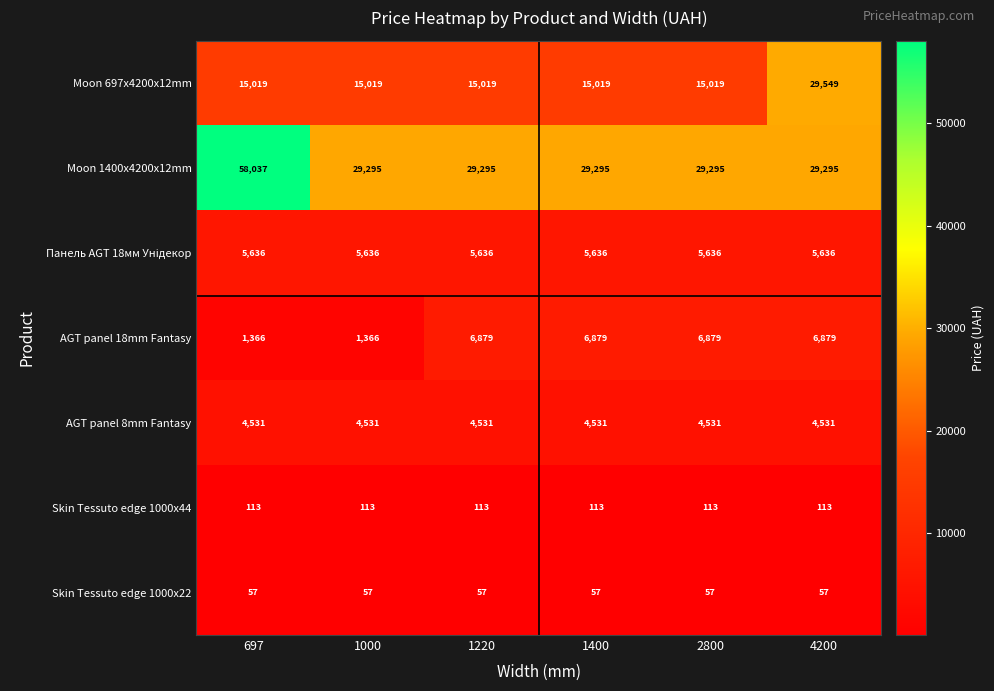

What is the average value of the Skin Tessuto edge 1000x44 series?

113